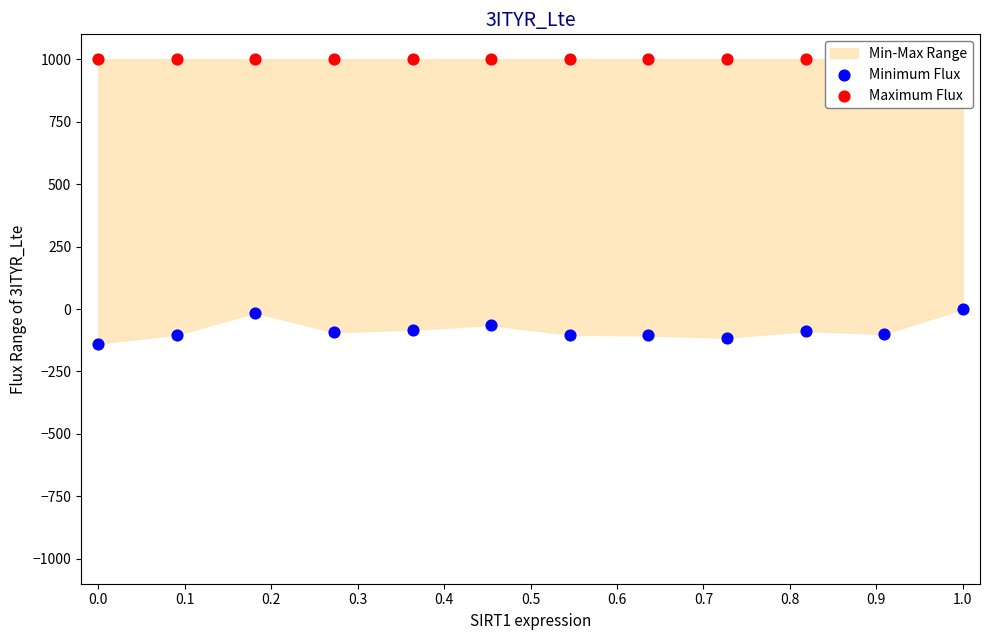

Which series has the widest spread of Y values?

Minimum Flux